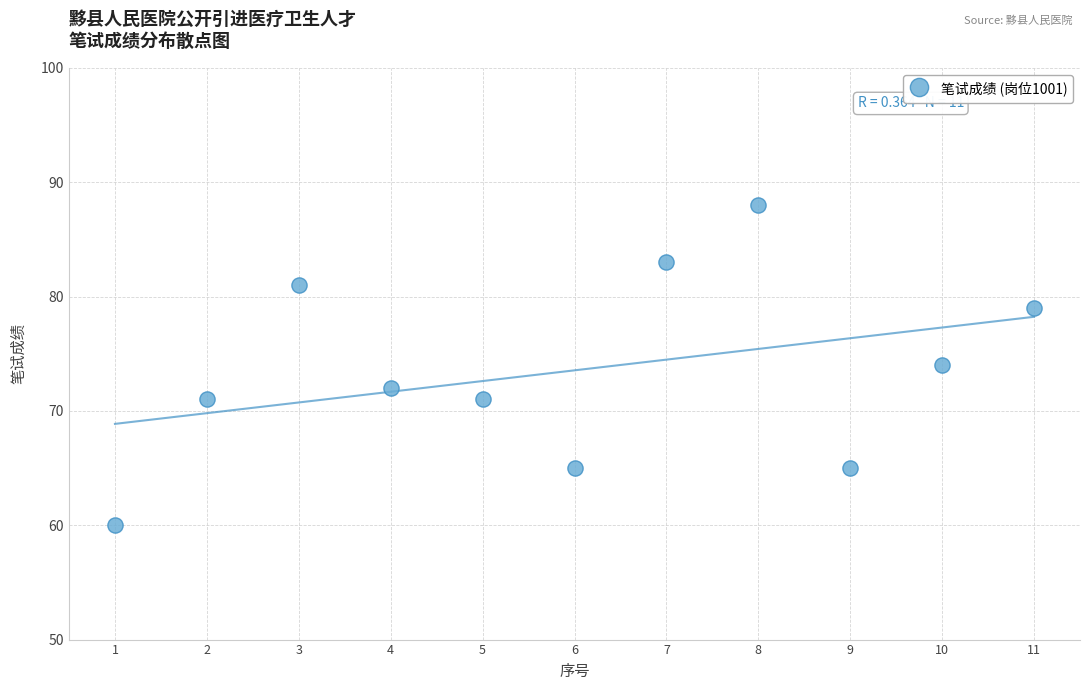

What is the range of X values (max minus min)?

10